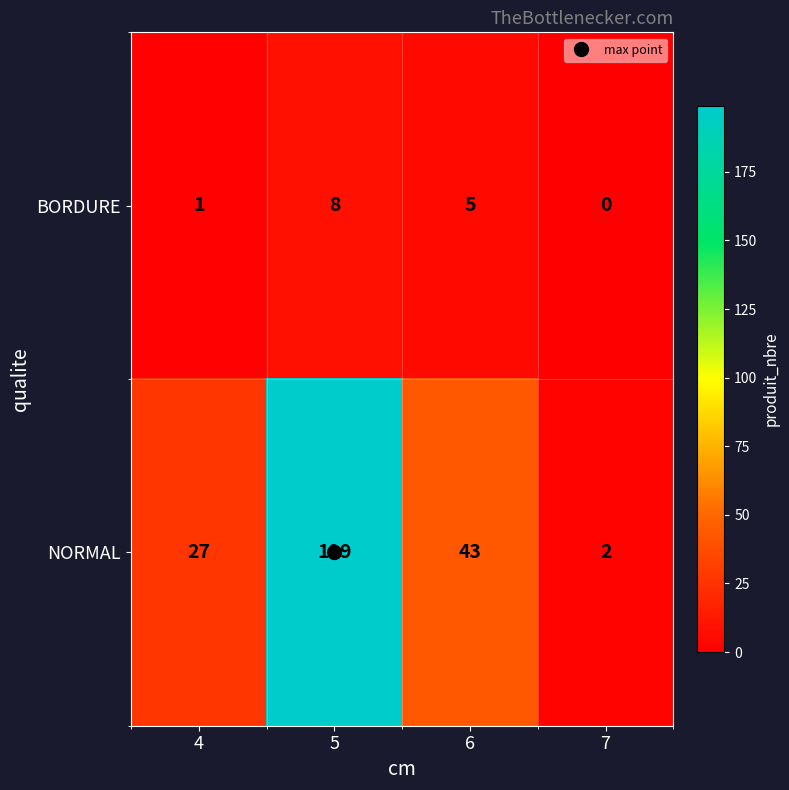

The BORDURE series shows 5 at 7. True or false?

False